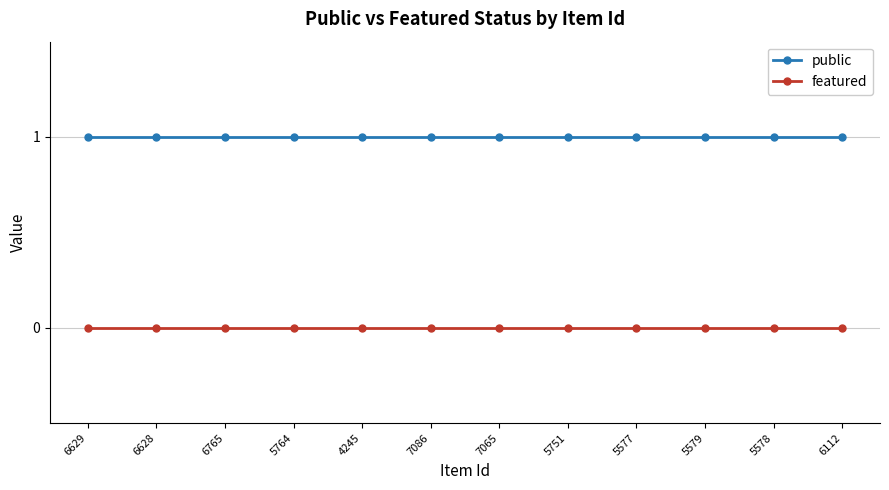

Does the chart display data point markers on the line(s)?

Yes